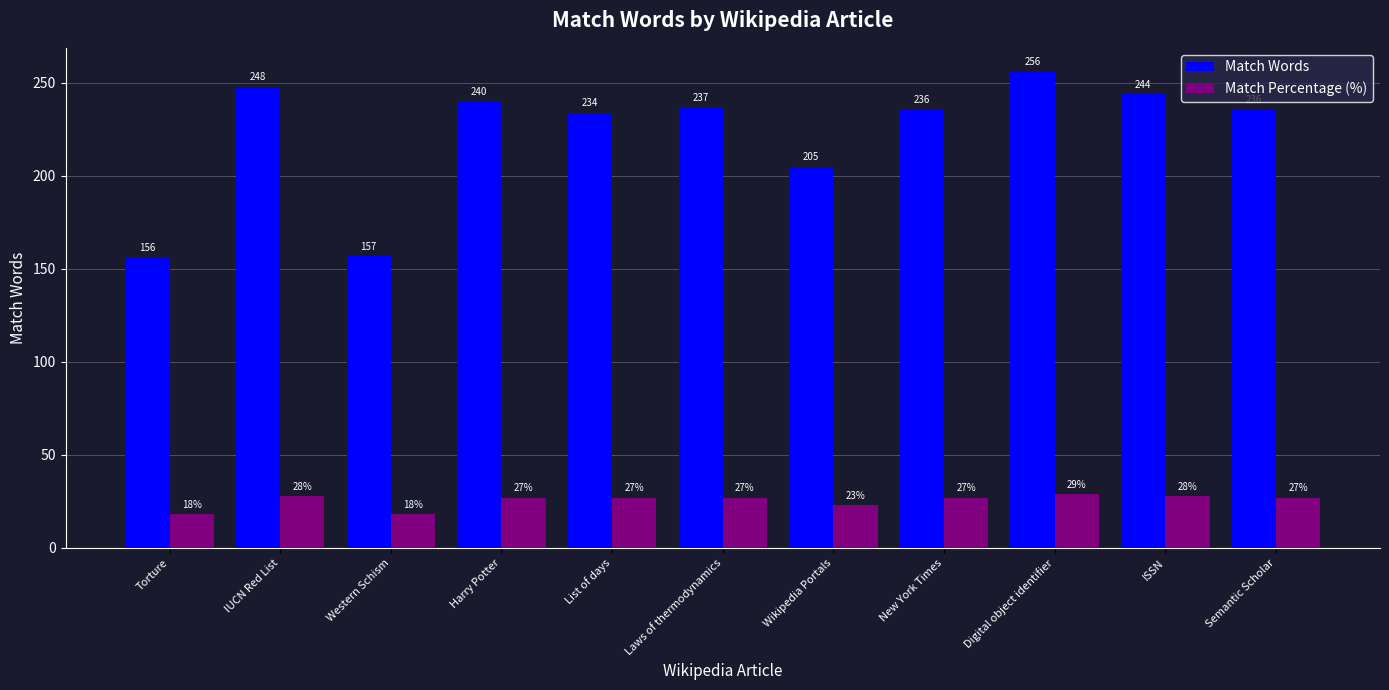

The Match Percentage (%) series shows 27 at List of days. True or false?

True